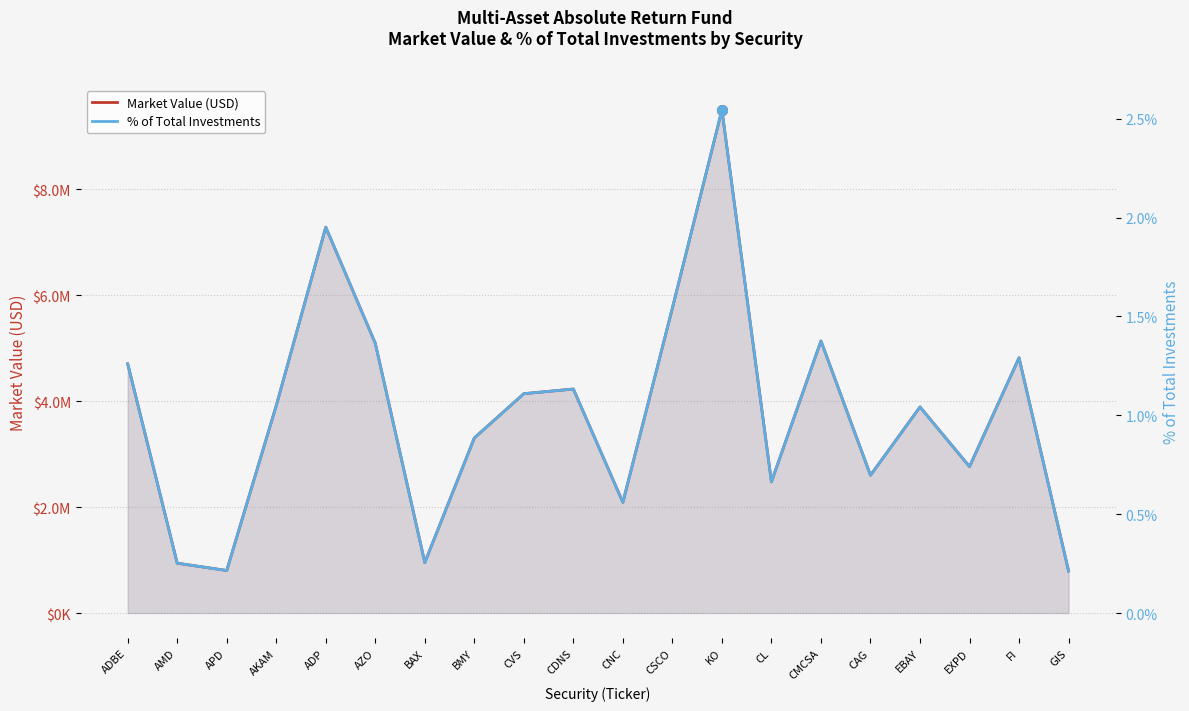

Reading left to right, transcribe all the data shown in this chart.

Market Value (USD): ADBE=4704777.0	AMD=940686.2	APD=802721.8	AKAM=3915311.7	ADP=7284325.4	AZO=5091973.4	BAX=952403.8	BMY=3305151.5	CVS=4141212.8	CDNS=4228853.2	CNC=2090154.2	CSCO=5758332.7	KO=9497961.0	CL=2476371.3	CMCSA=5137012.6	CAG=2600869.4	EBAY=3890126.6	EXPD=2764570.8	FI=4818333.5	GIS=794222.2
% of Total Investments: ADBE=1.3	AMD=0.3	APD=0.2	AKAM=1.0	ADP=2.0	AZO=1.4	BAX=0.3	BMY=0.9	CVS=1.1	CDNS=1.1	CNC=0.6	CSCO=1.5	KO=2.5	CL=0.7	CMCSA=1.4	CAG=0.7	EBAY=1.0	EXPD=0.7	FI=1.3	GIS=0.2